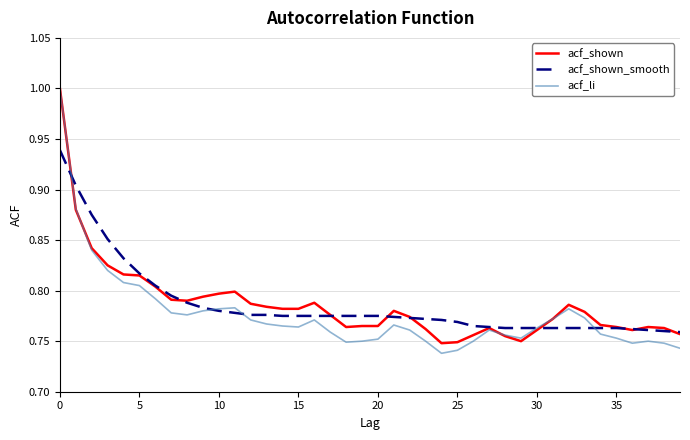

What are all the series names shown in the legend?

acf_shown, acf_shown_smooth, acf_li